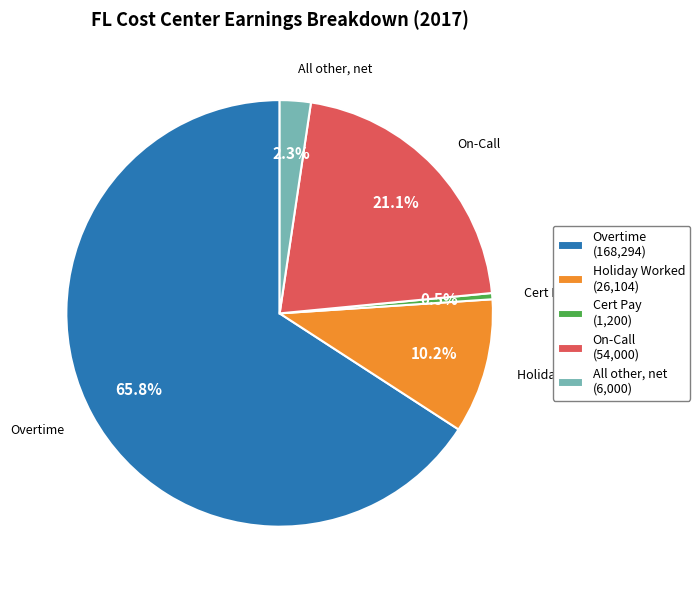

Which slice represents more than half of the pie?

Overtime